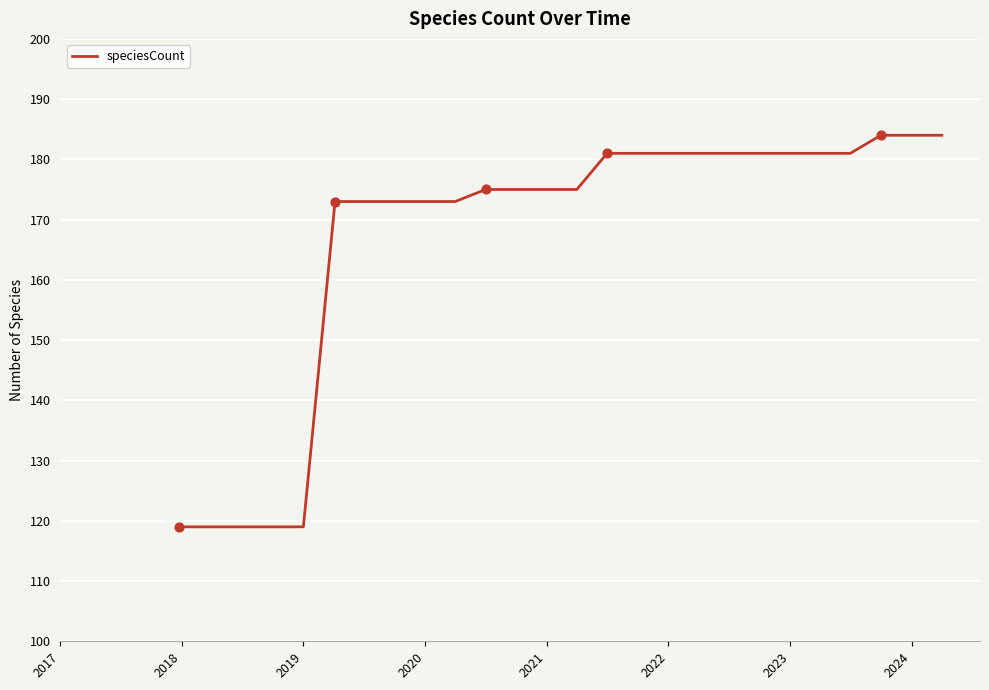

What is the greatest value displayed?

184